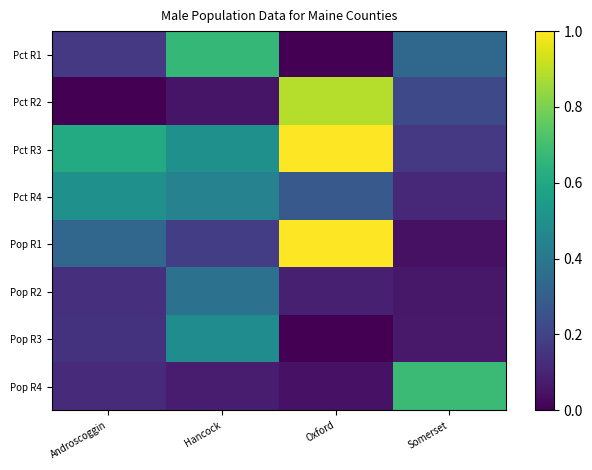

At which category is the sum across all series the highest?

Oxford